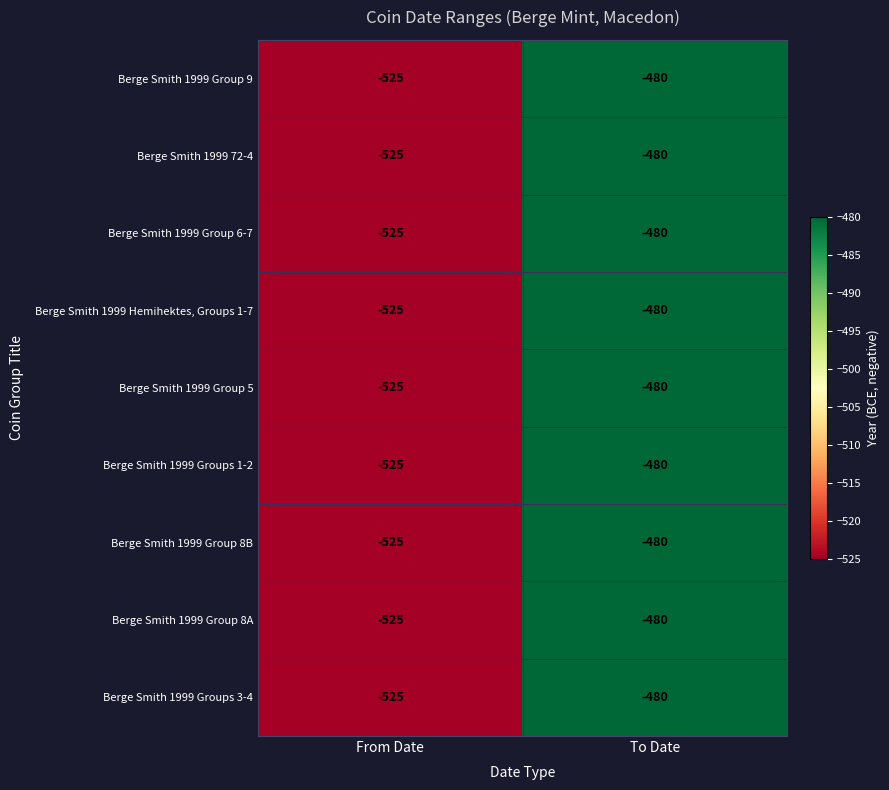

What is the total value across all series at From Date?

-4725